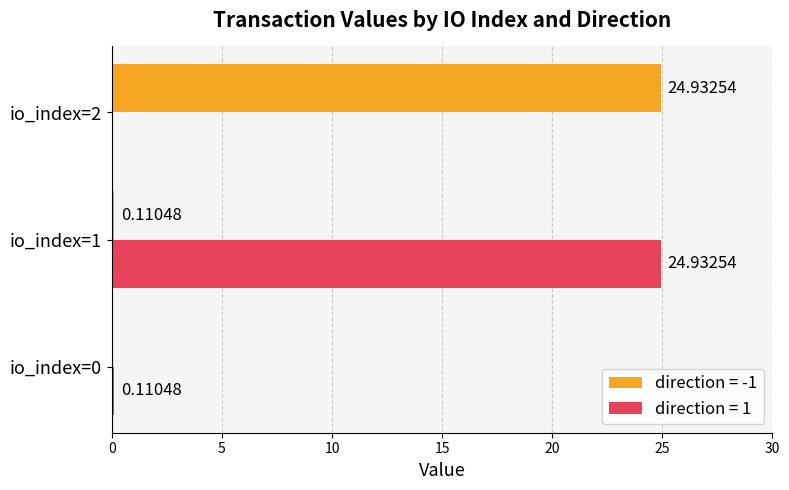

What is the total value across all series at io_index=2?

24.9